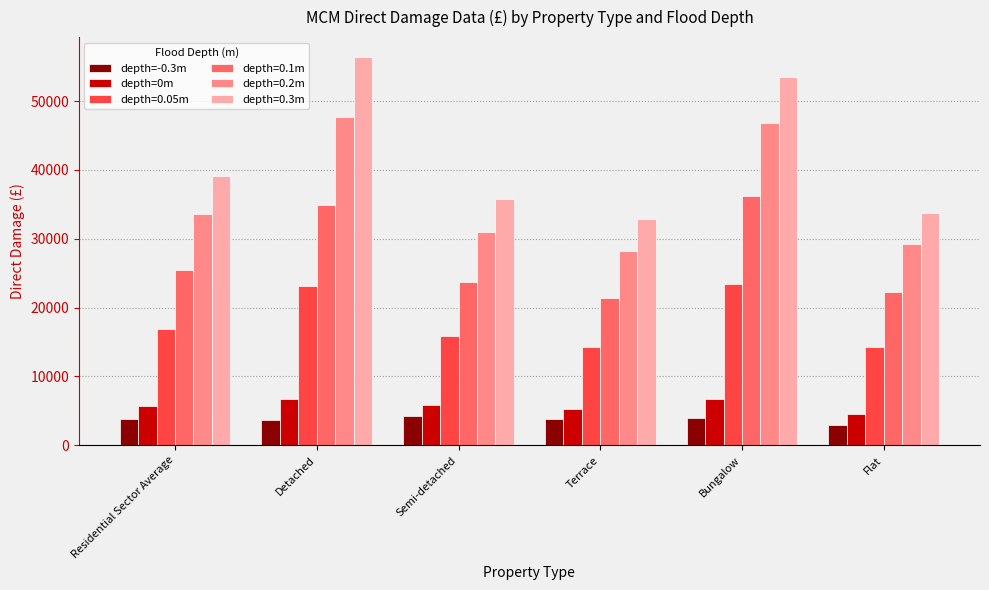

Rank the series by their maximum value, from lowest to highest.

depth=-0.3m, depth=0m, depth=0.05m, depth=0.1m, depth=0.2m, depth=0.3m